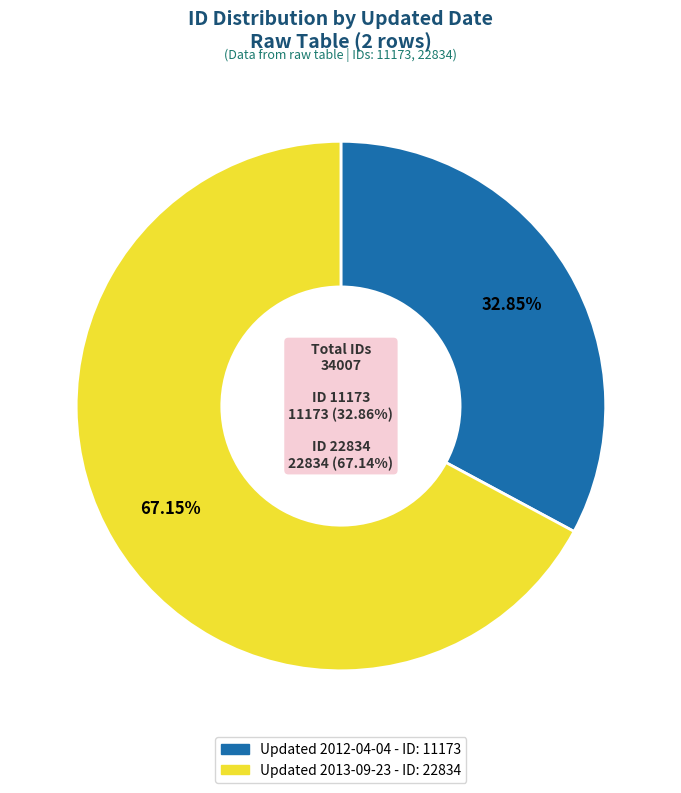

Approximately how many times larger is the value at 2013-09-23 compared to 2012-04-04?

2.0